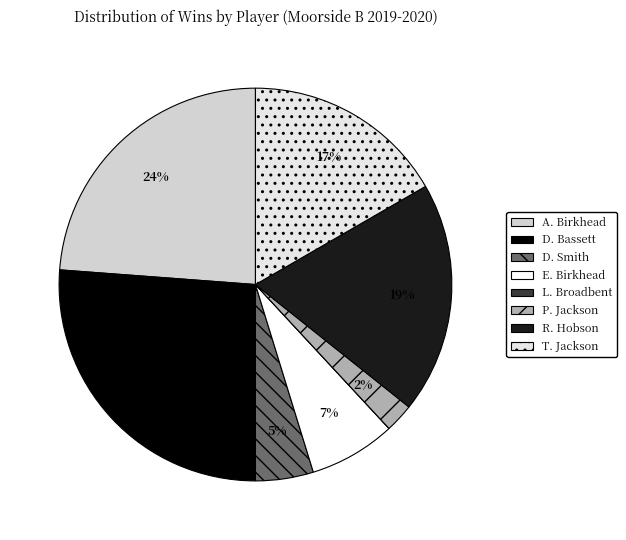

To the nearest percent, what is the average slice percentage?

12%